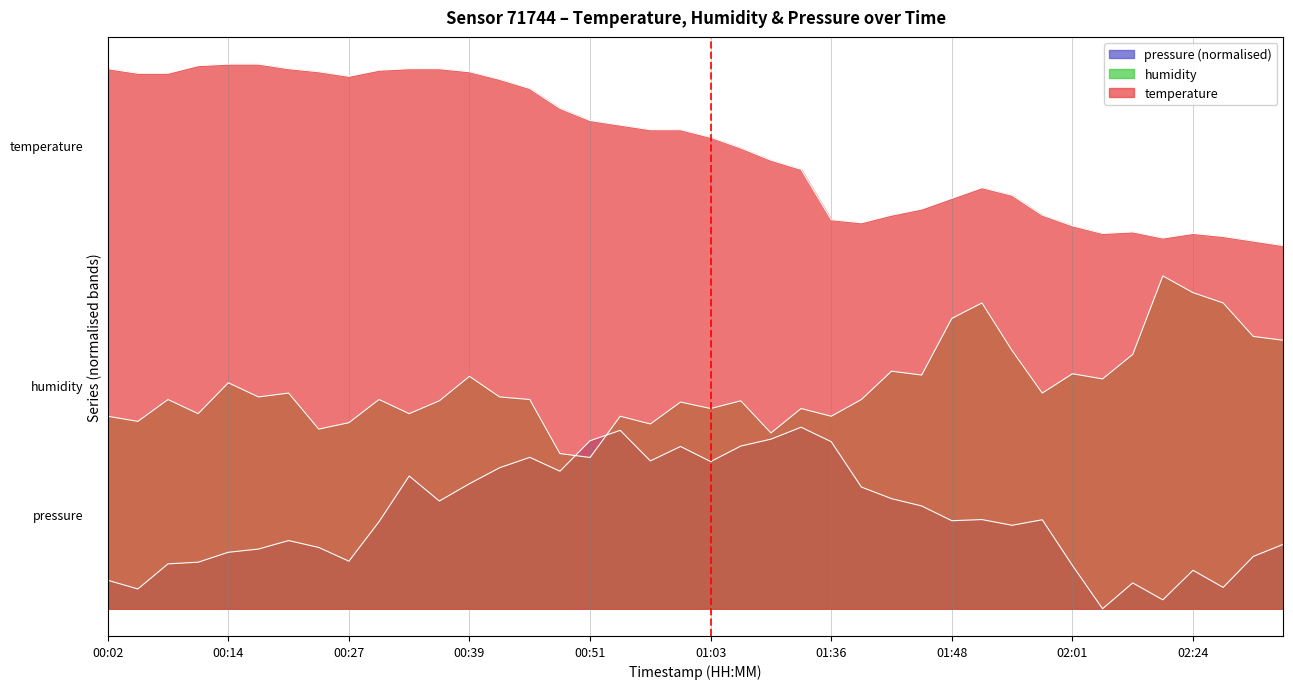

What is the label of the 16th point from the left?

00:48